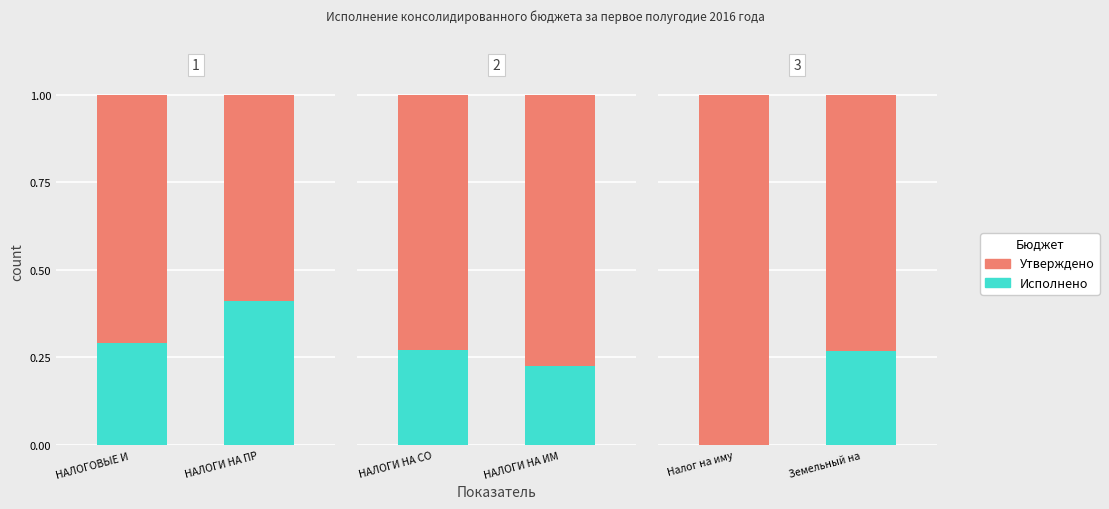

Which label corresponds to the largest value in the chart?

Налог на иму